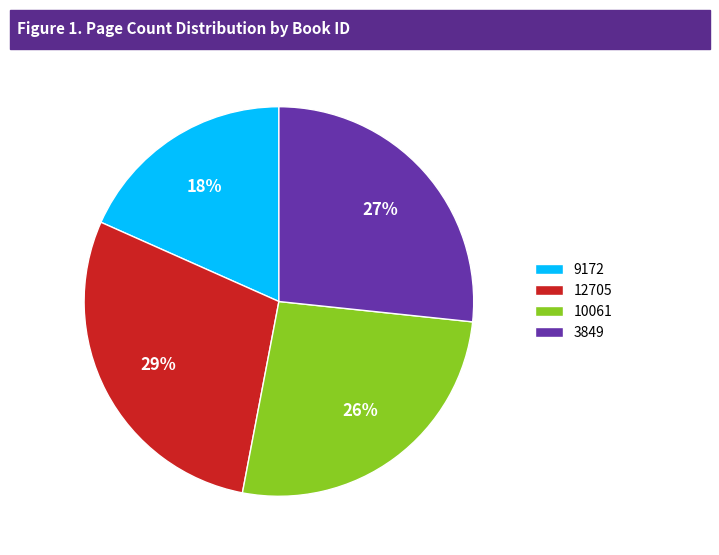

What is the largest slice in the pie chart?

12705